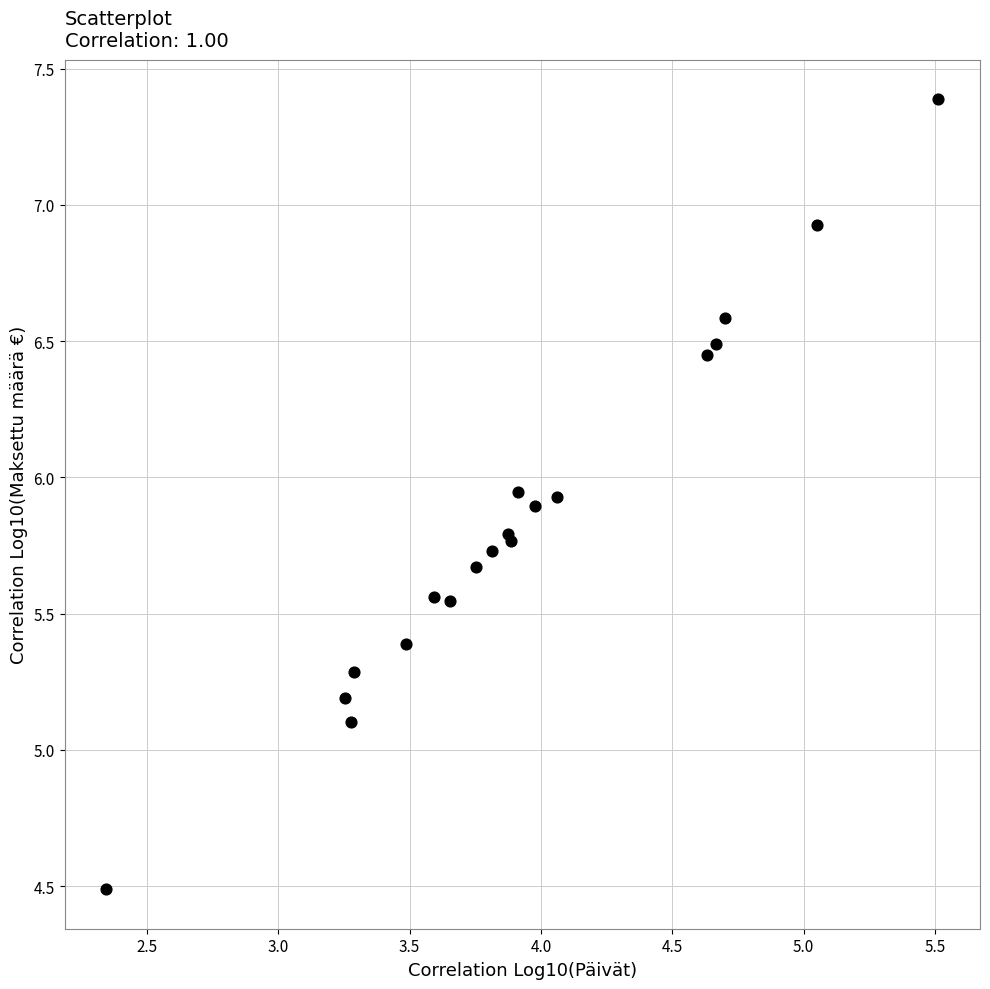

What Y value in the scatter plot is closest to 5?

5.1